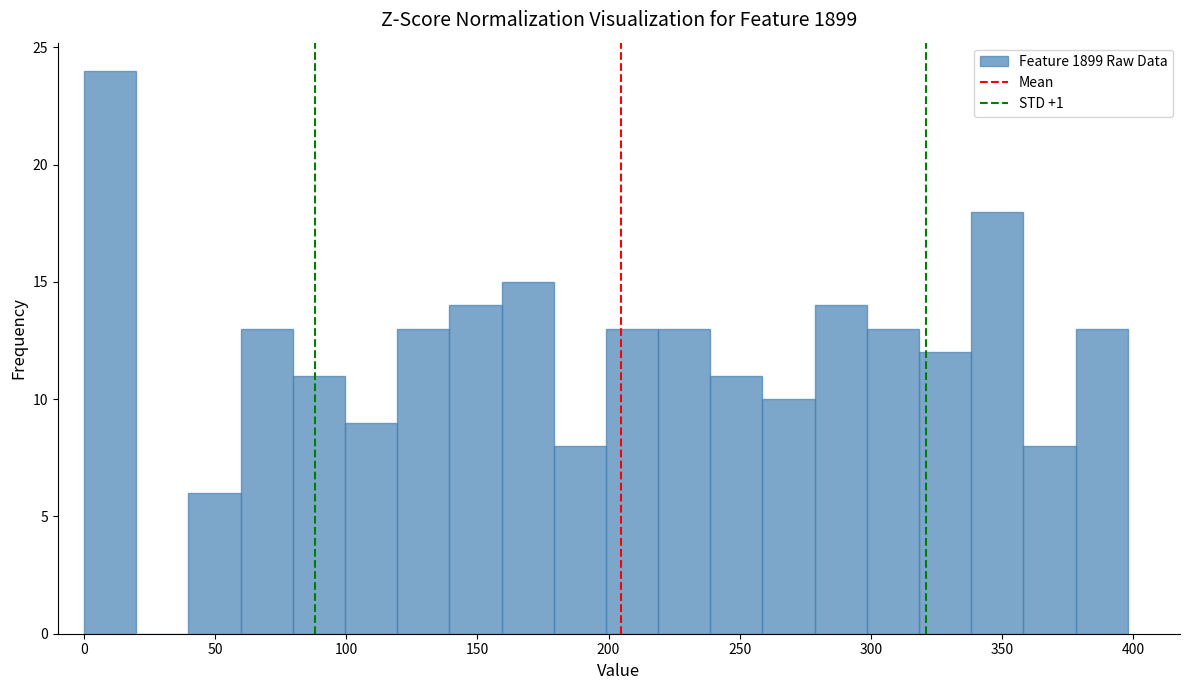

Around what value on the x-axis is the tallest bar? Give the approximate position of its centre, as read against the axis.

10